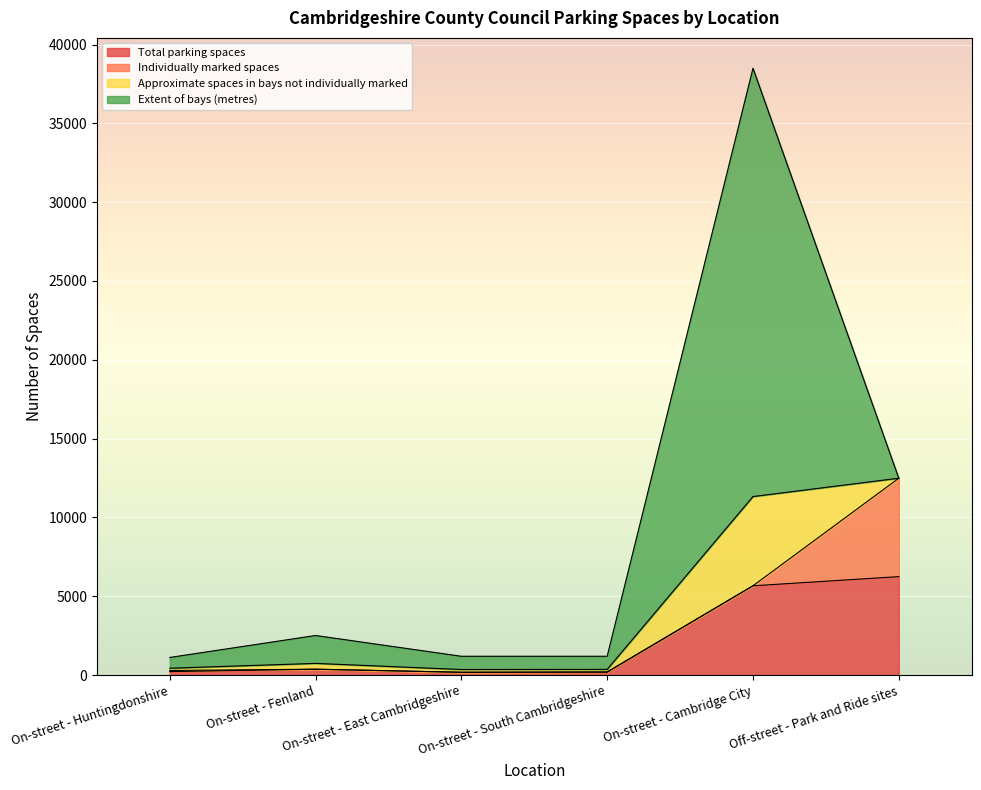

Count the number of categories in the chart.

6